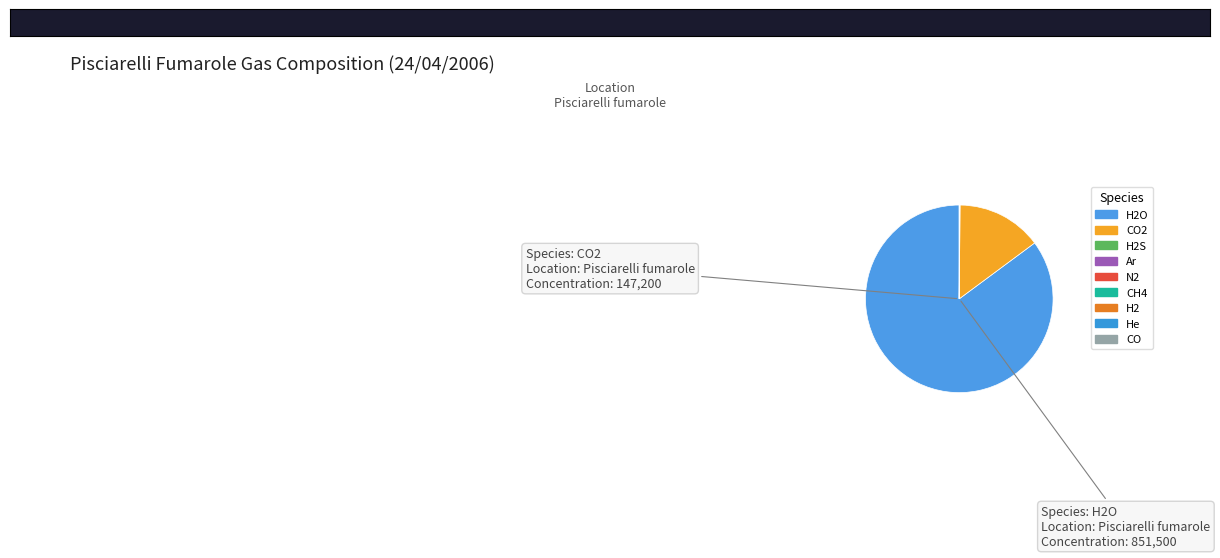

What is the largest slice in the pie chart?

H2O